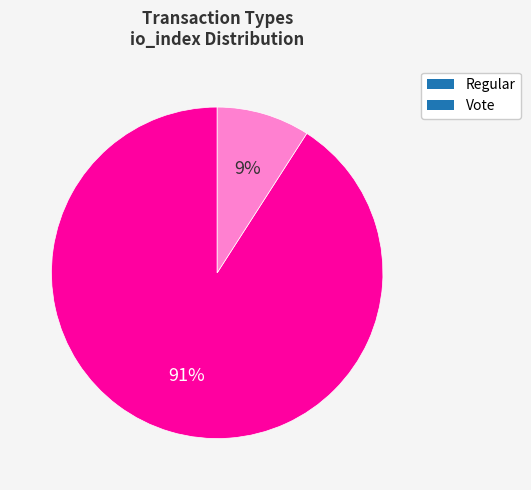

Rank the categories by value from highest to lowest.

Regular, Vote